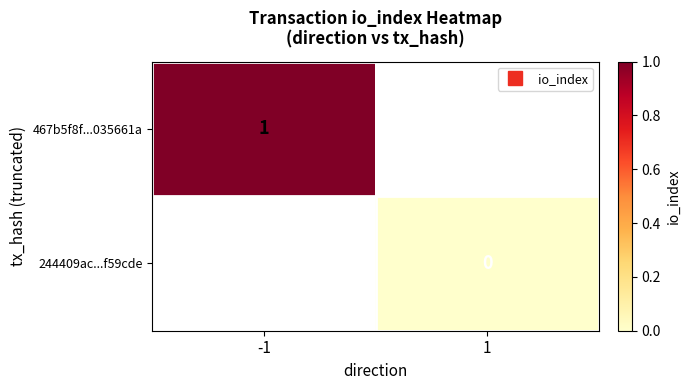

List the labels in order of 467b5f8f...035661a value, largest first.

-1, 1